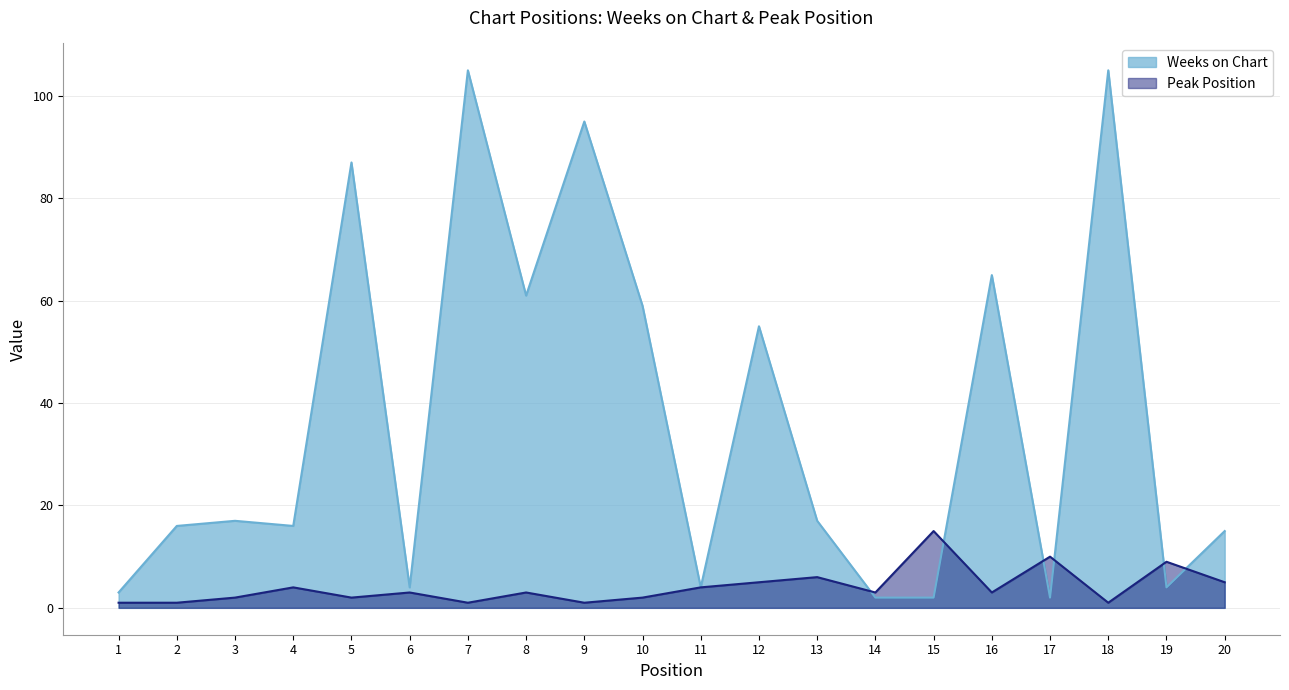

What is the difference between the highest and lowest values at 3?

15